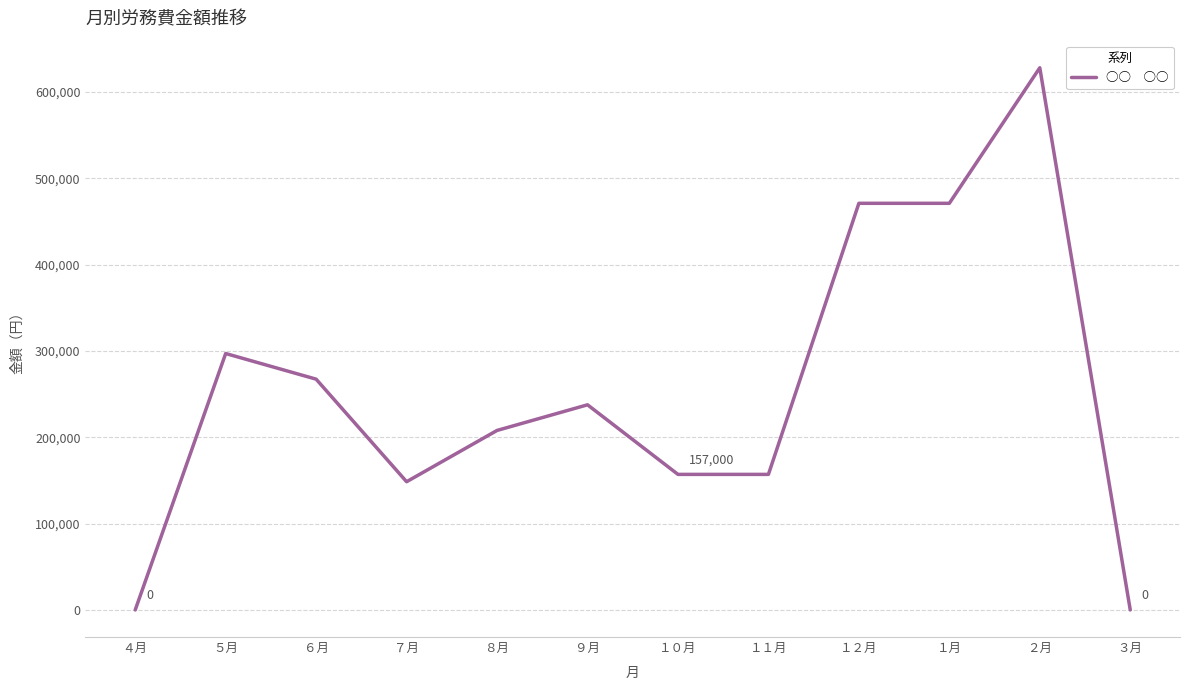

Approximately how many times larger is the value at ２月 compared to ８月?

3.0